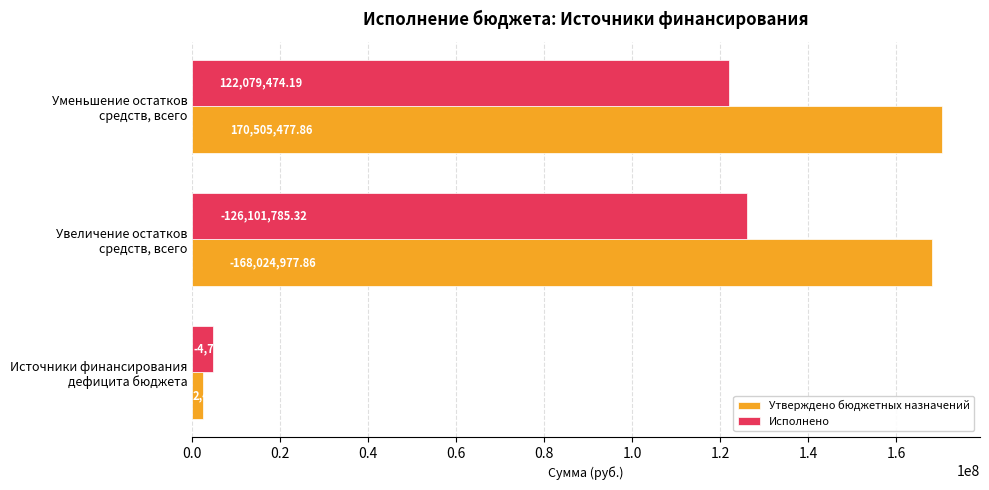

Which series has the largest total across all categories?

Утверждено бюджетных назначений